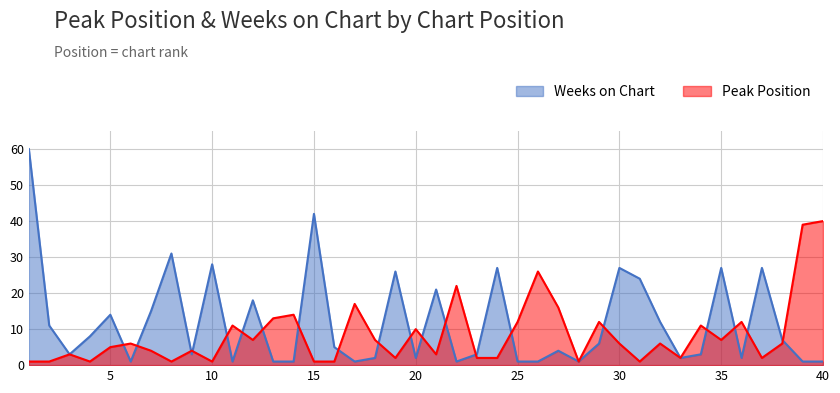

Rank the series at 1 from highest to lowest value.

Weeks on Chart, Peak Position